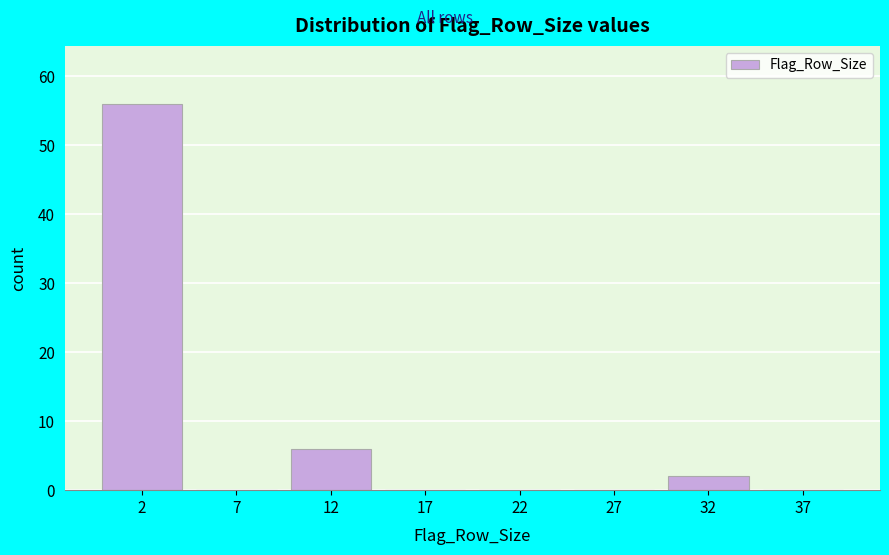

Reading left to right, list every bar in this chart as the range it spans on the x-axis followed by its height. The values are not printed on the chart, so give them approximately, as read against the axis.

0 to 5: 56
5 to 10: 0
10 to 15: 6
15 to 20: 0
20 to 25: 0
25 to 30: 0
30 to 35: 2
35 to 40: 0